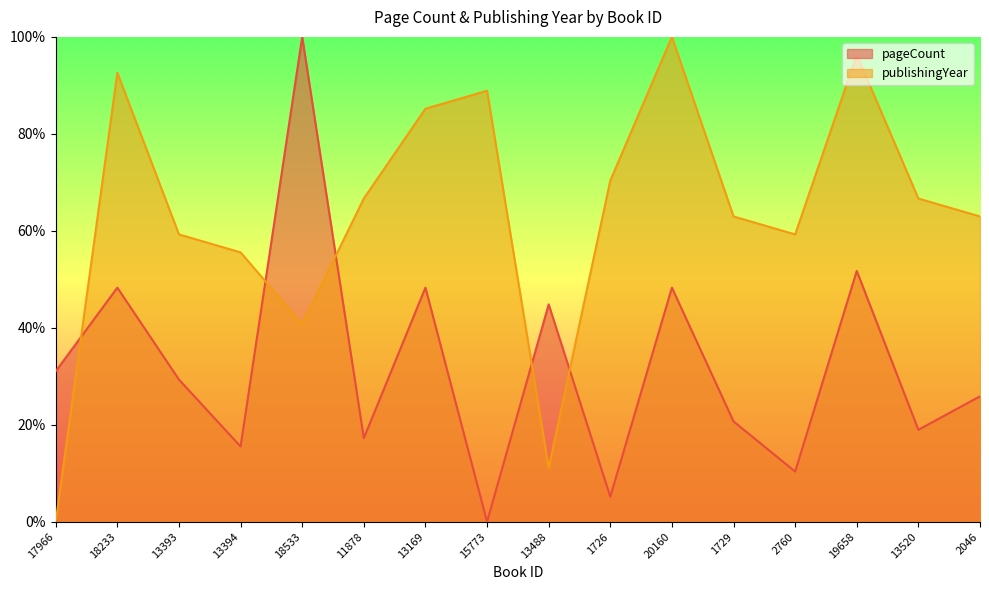

Rank the categories by publishingYear value from highest to lowest.

20160, 19658, 18233, 15773, 13169, 1726, 11878, 13520, 1729, 2046, 13393, 2760, 13394, 18533, 13488, 17966